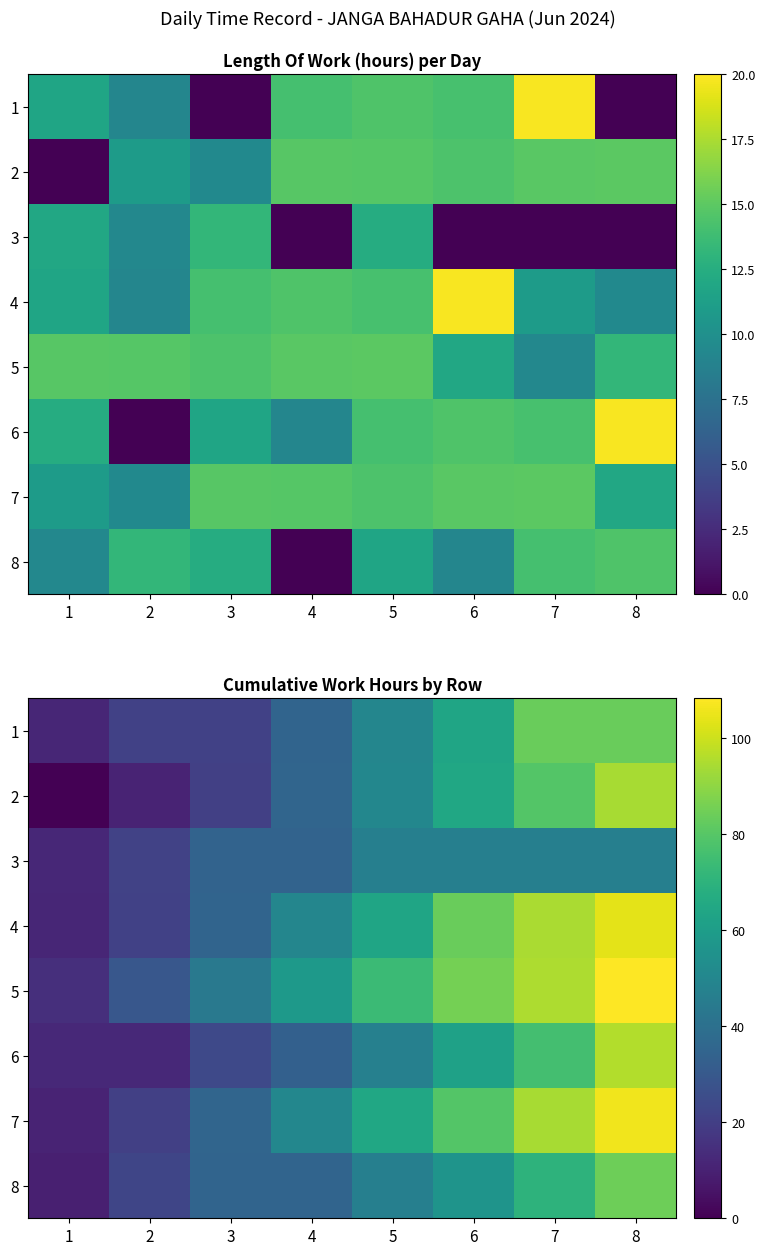

What is the sum of all 8 values?

359.0